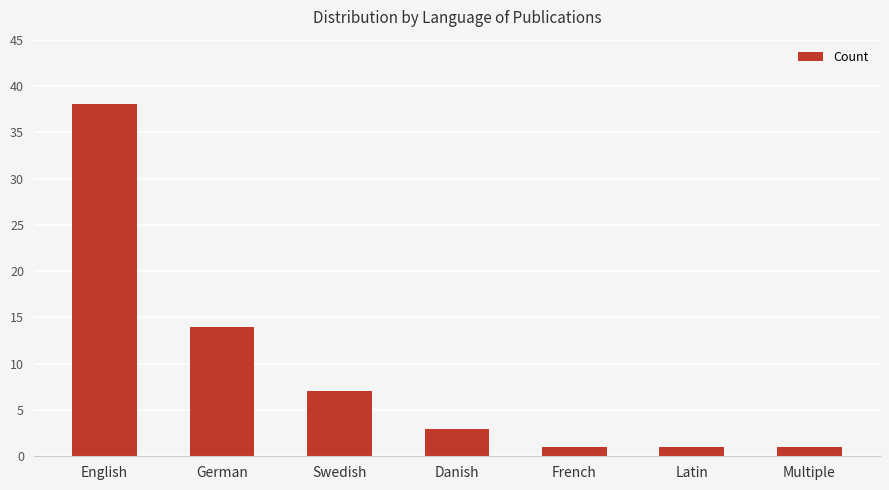

Is it true that the value at French is 1?

True